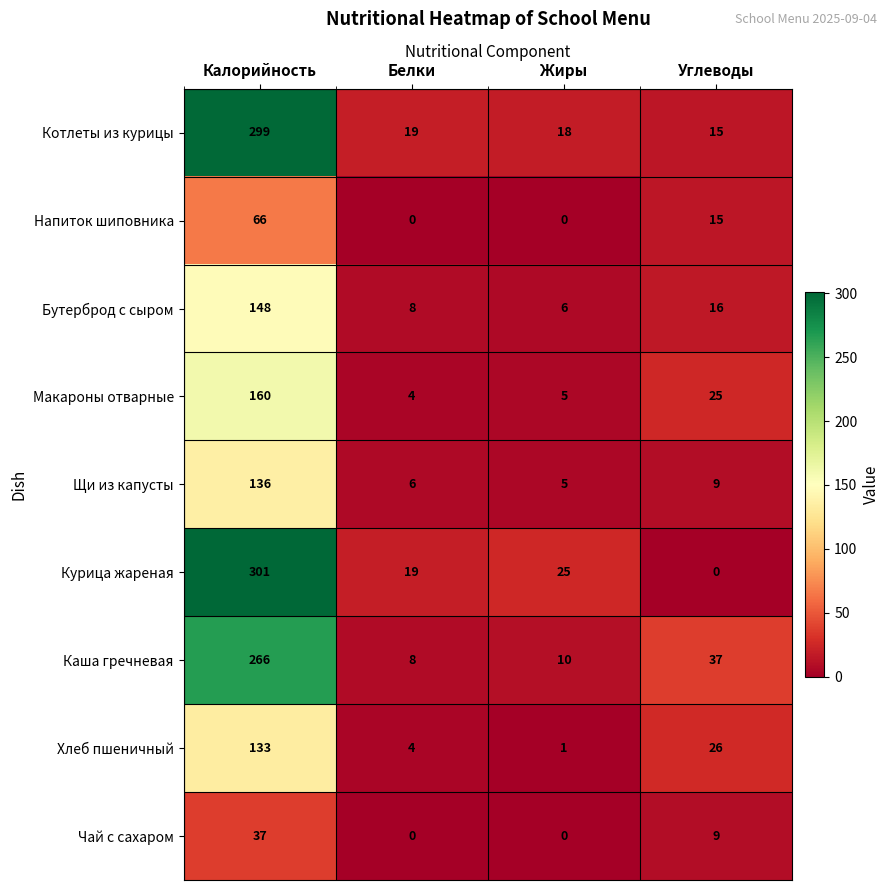

Where does the Курица жареная series first go above 25?

Калорийность